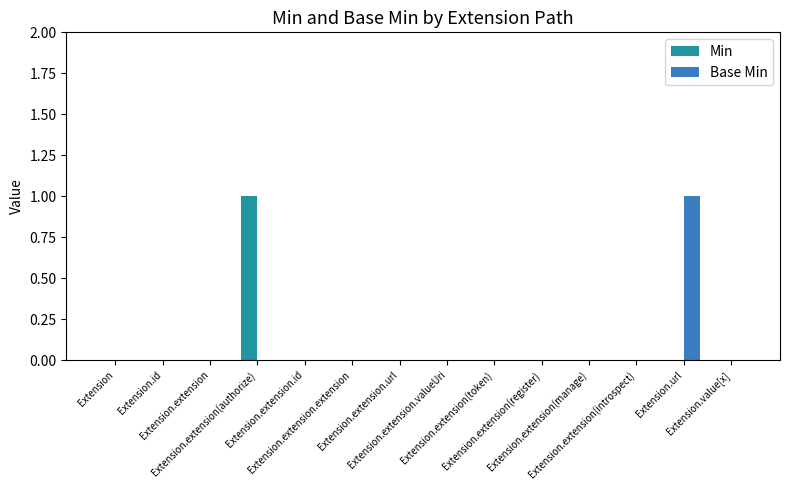

How many groups of bars are there?

14